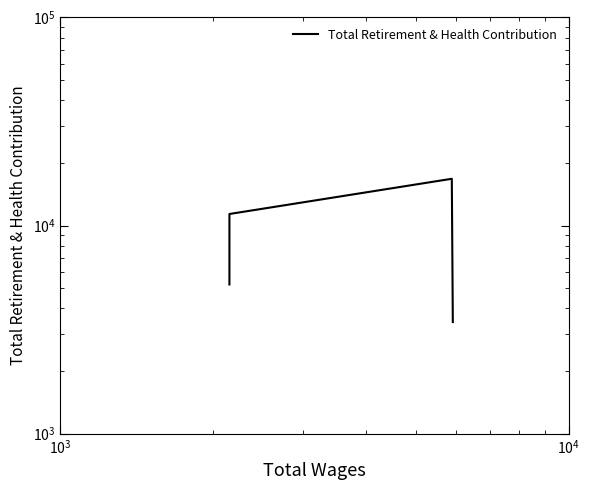

How many interior local peaks (higher than both neighbors) does the data have?

1